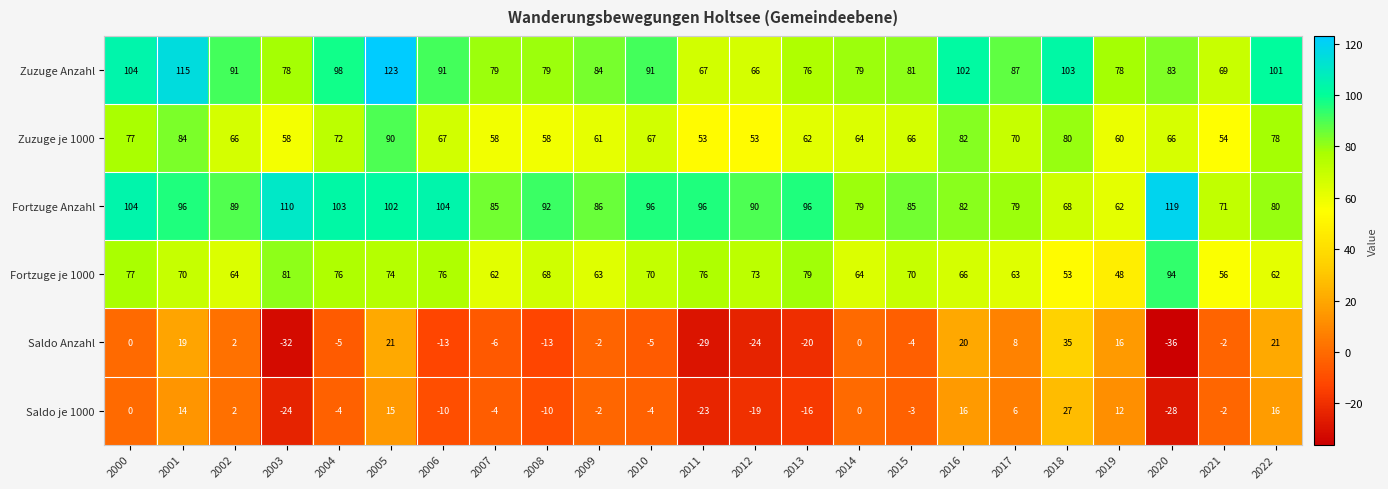

Between 2016 and 2018, which series saw the biggest shift?

Saldo Anzahl